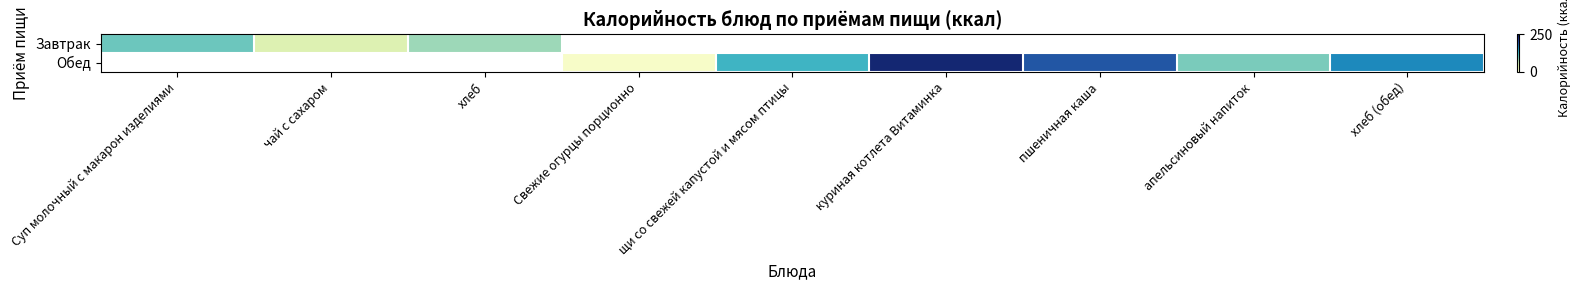

What is the difference between the second highest and minimum values in the Обед series?

64.8